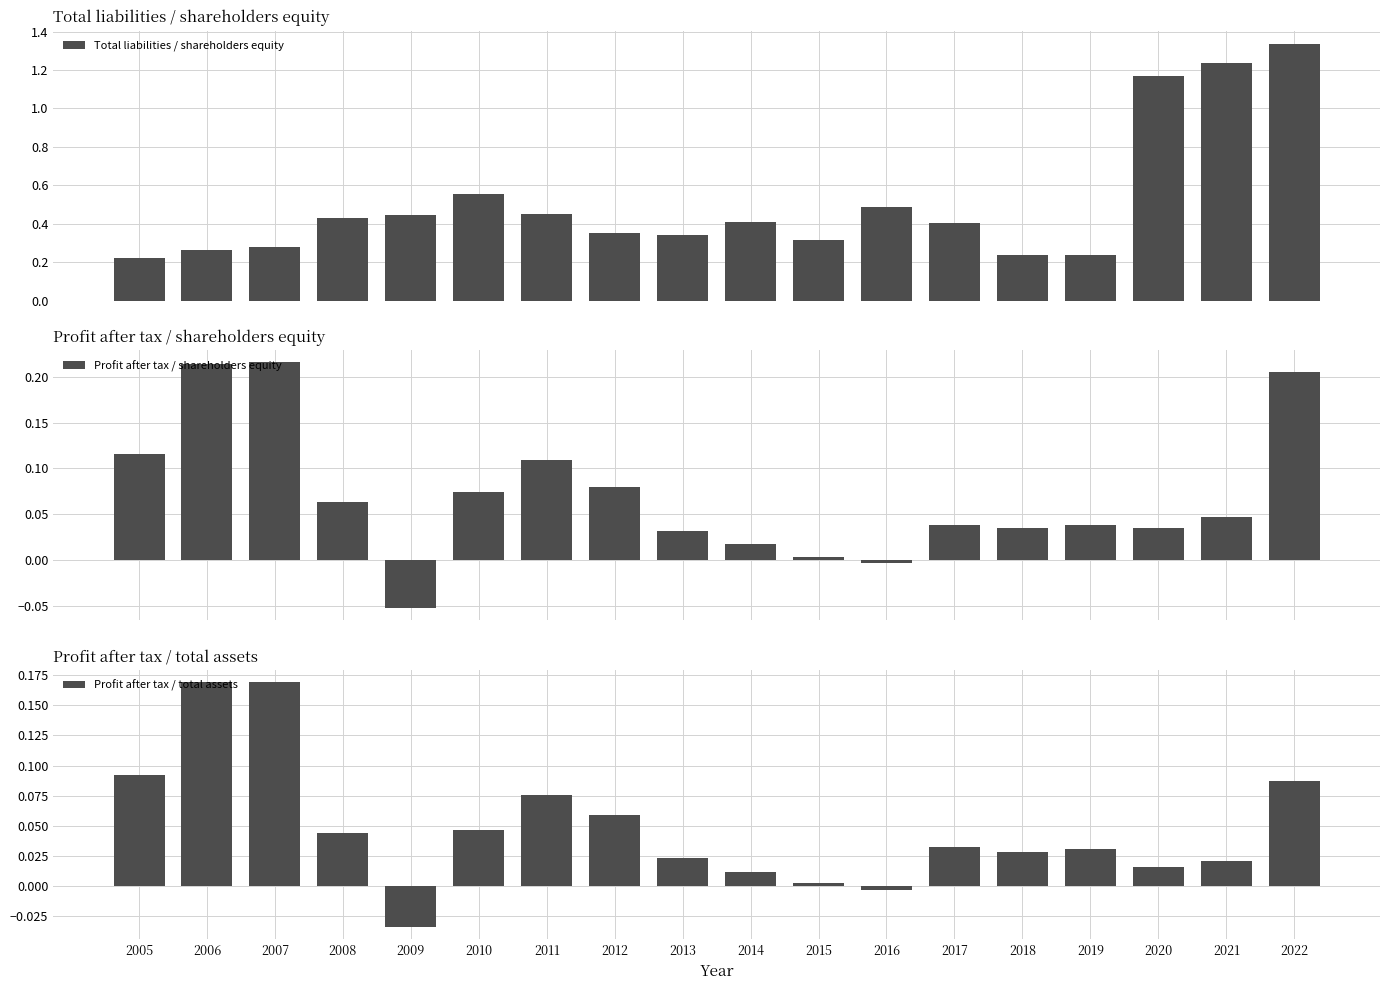

What are all the series names shown in the legend?

Total liabilities / shareholders equity, Profit after tax / shareholders equity, Profit after tax / total assets